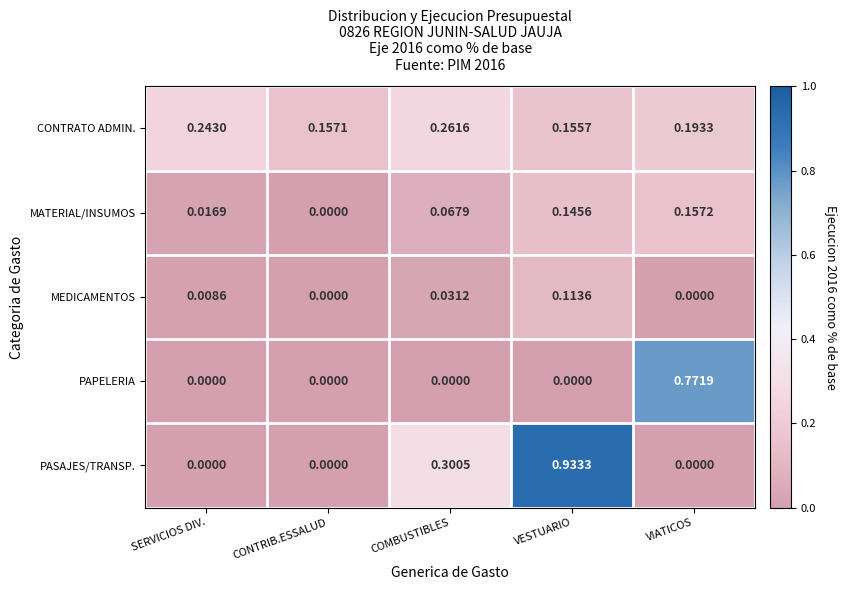

Which series has the largest total across all categories?

PASAJES/TRANSP.